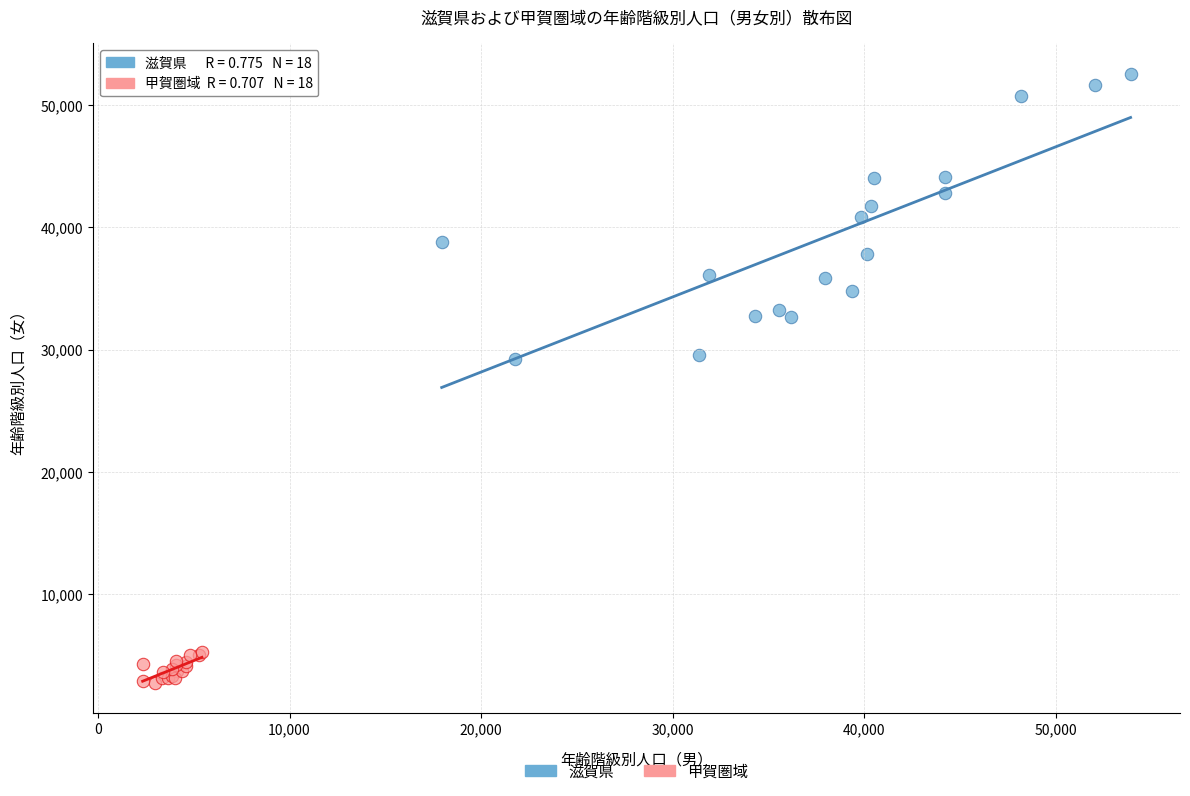

Which series has the largest Y range (max minus min)?

滋賀県